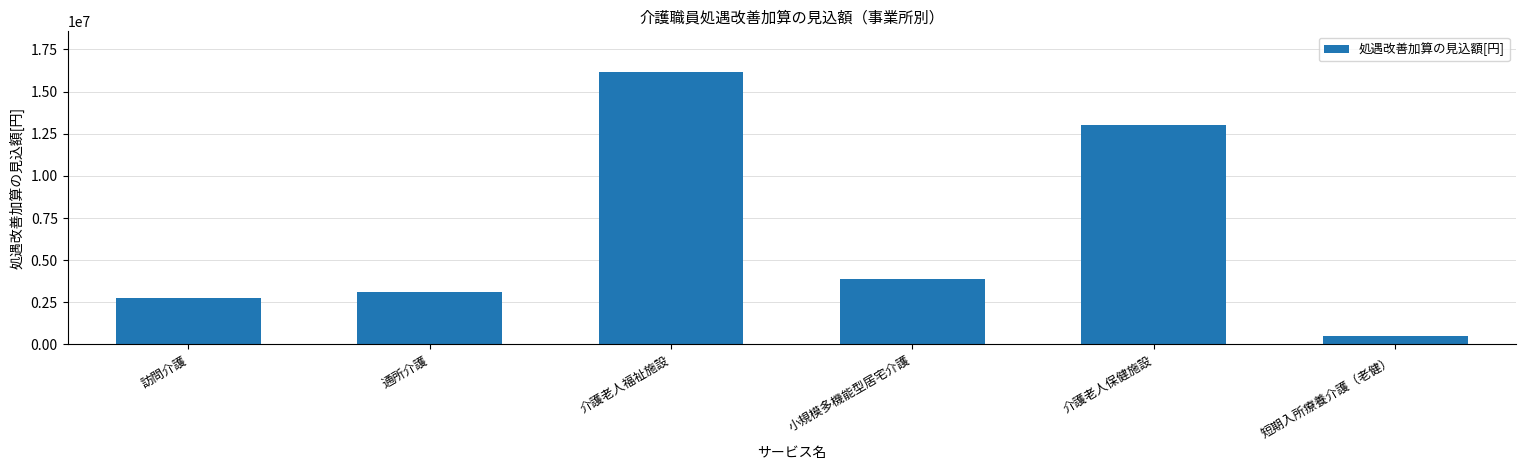

Does the chart contain any negative values?

No